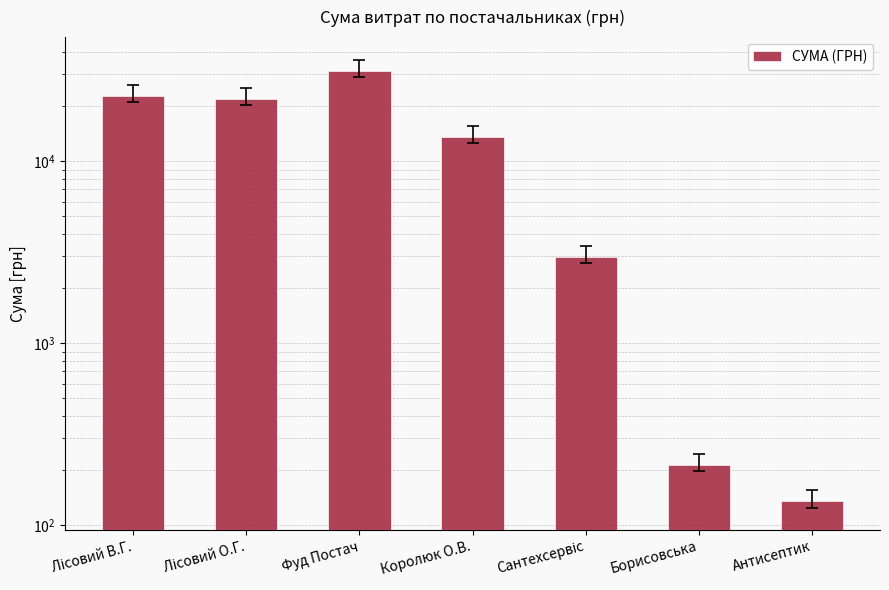

At which label does the data first exceed 13651?

Лісовий В.Г.